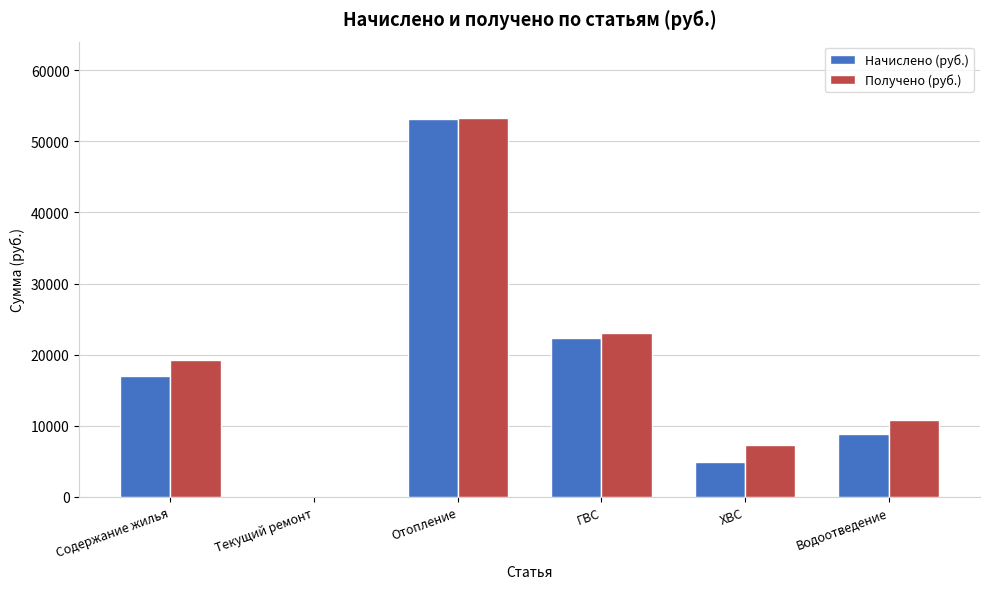

The Начислено (руб.) series shows 2996.3 at ХВС. True or false?

False